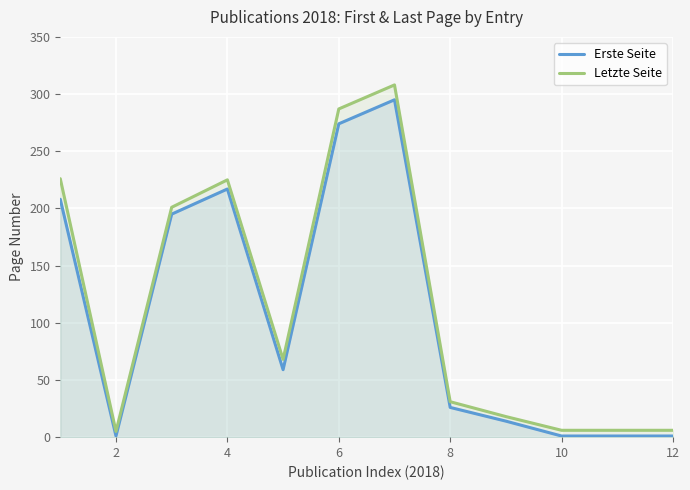

List the series in order of their peak value, highest first.

Letzte Seite, Erste Seite